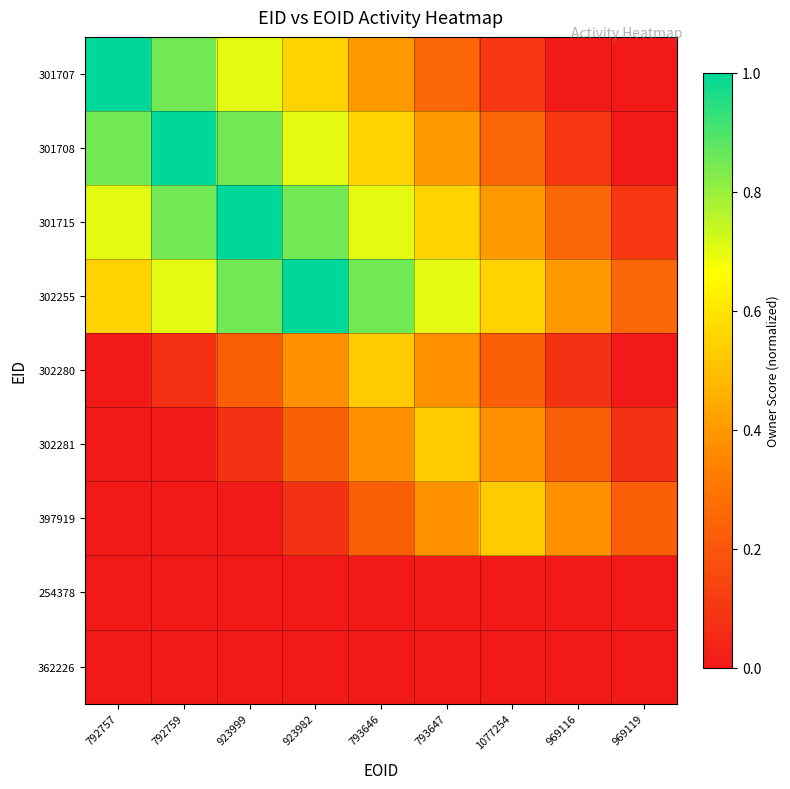

Between 792757 and 792759, which series saw the biggest shift?

301707